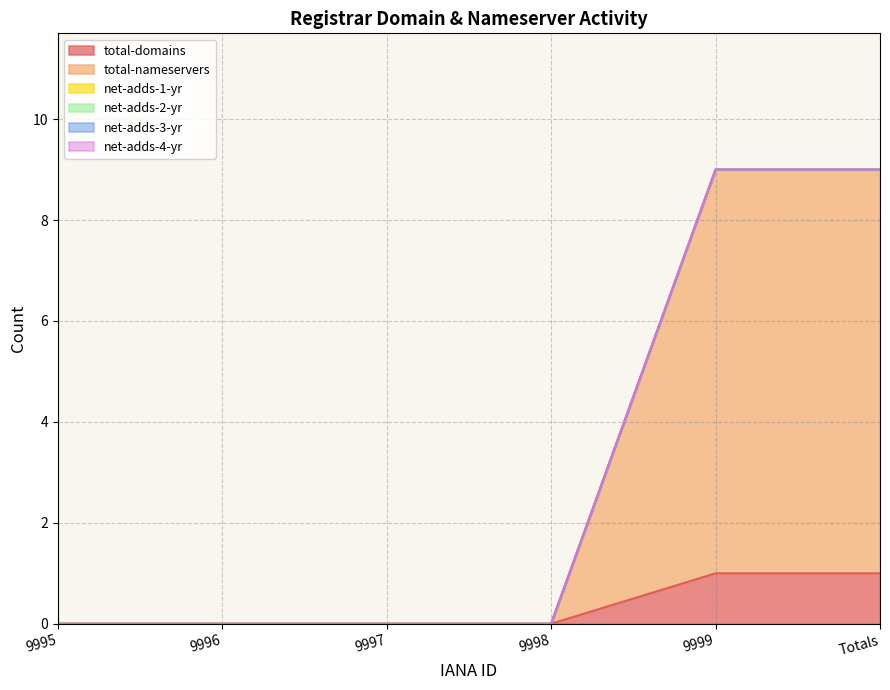

True or false: net-adds-3-yr and total-nameservers cross at least once.

False